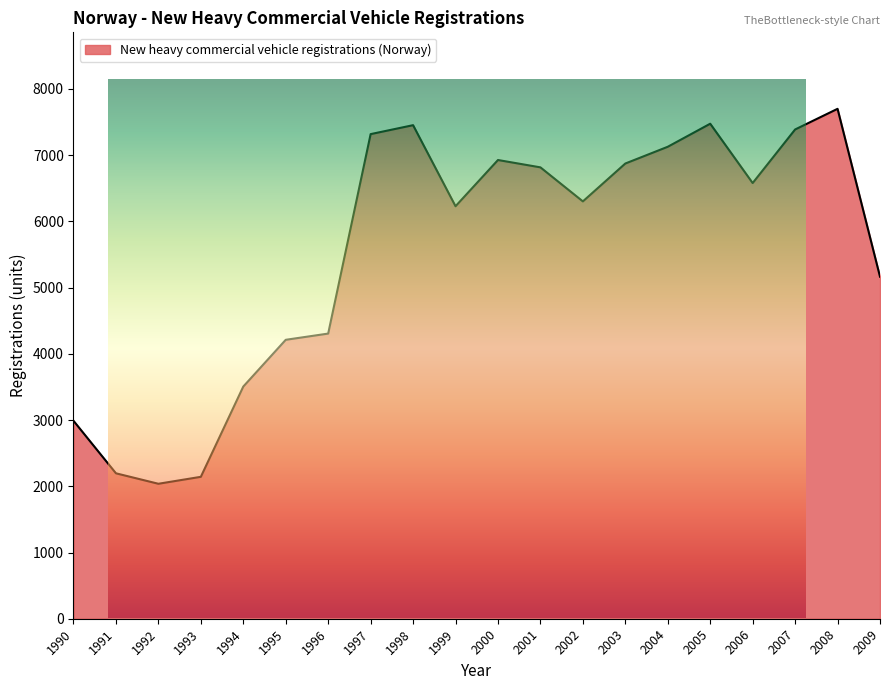

The chart shows a value of 6874 at 2003. True or false?

True